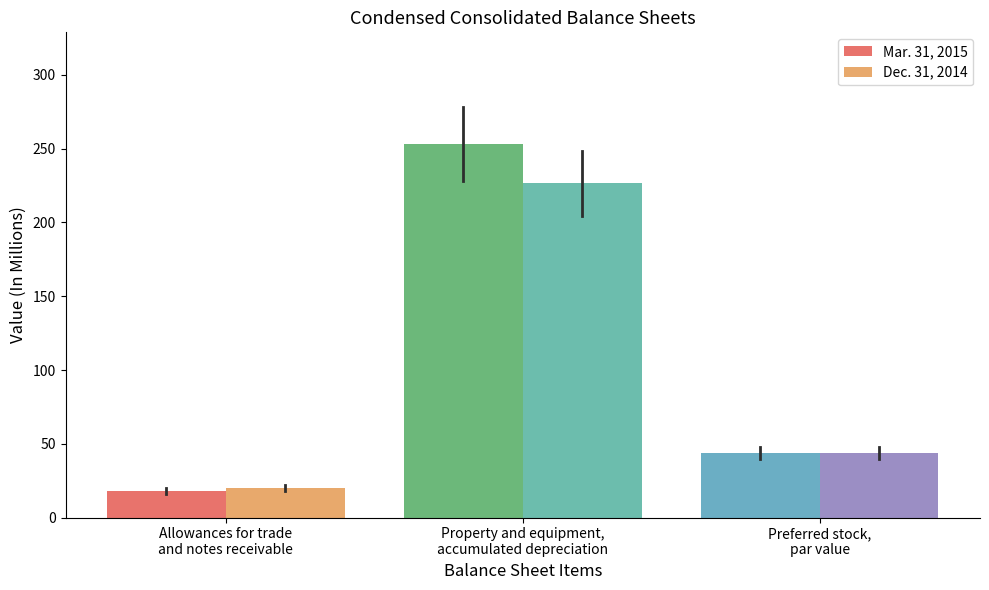

Reading left to right, extract all data points from this chart.

Mar. 31, 2015: Allowances for trade
and notes receivable=18.0	Property and equipment,
accumulated depreciation=253.0	Preferred stock,
par value=43.8
Dec. 31, 2014: Allowances for trade
and notes receivable=20.1	Property and equipment,
accumulated depreciation=226.7	Preferred stock,
par value=43.8